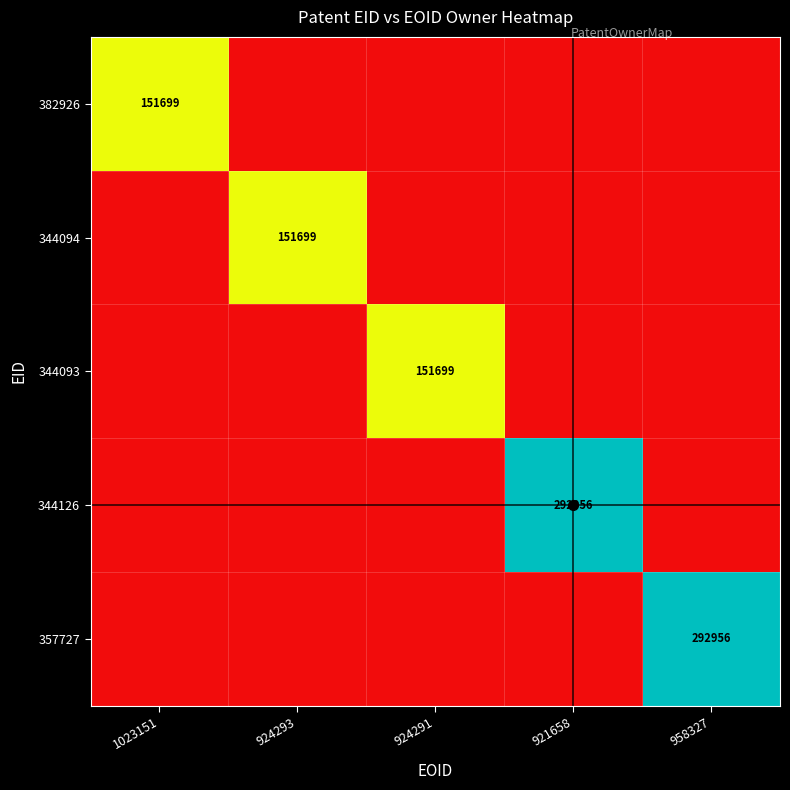

Between 924291 and 958327, which is larger?

924291